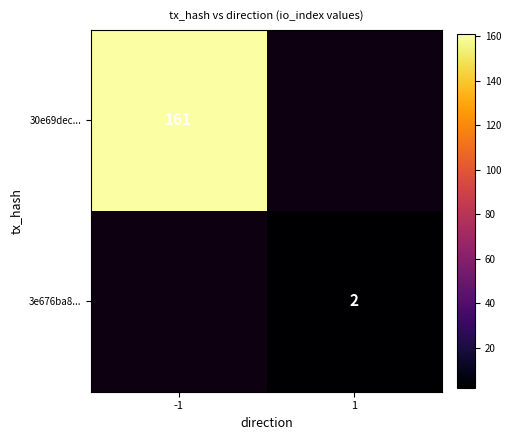

True or false: 30e69dec... has a value of 274.3 at -1.

False